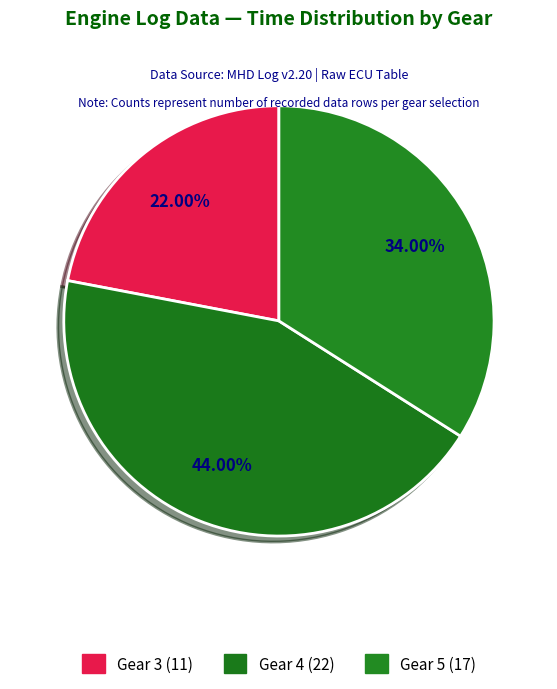

Between Gear 4 and Gear 5, which is larger?

Gear 4